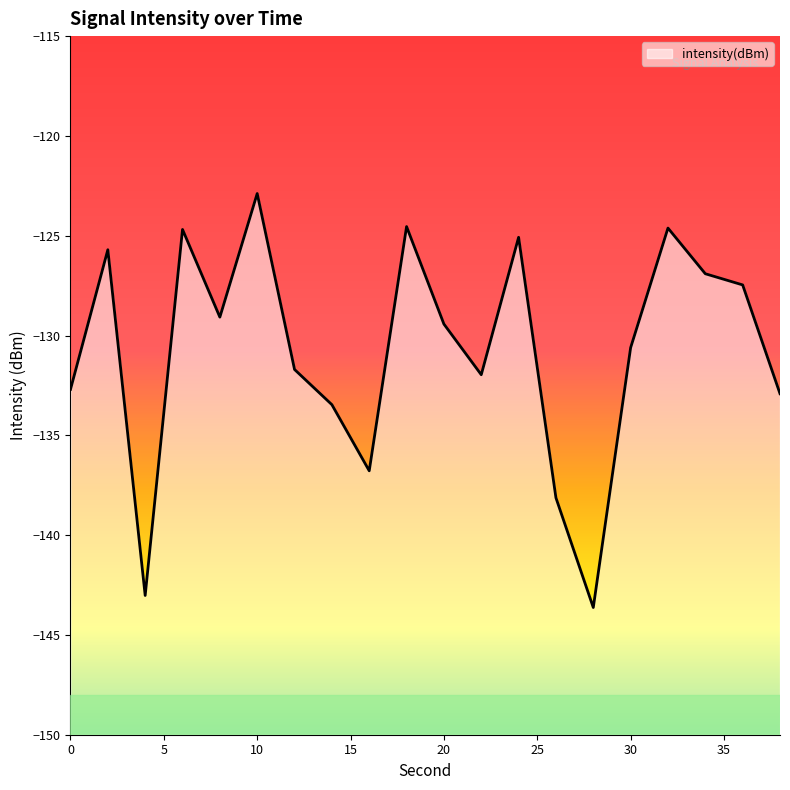

What is the minimum value shown in the chart?

-143.6